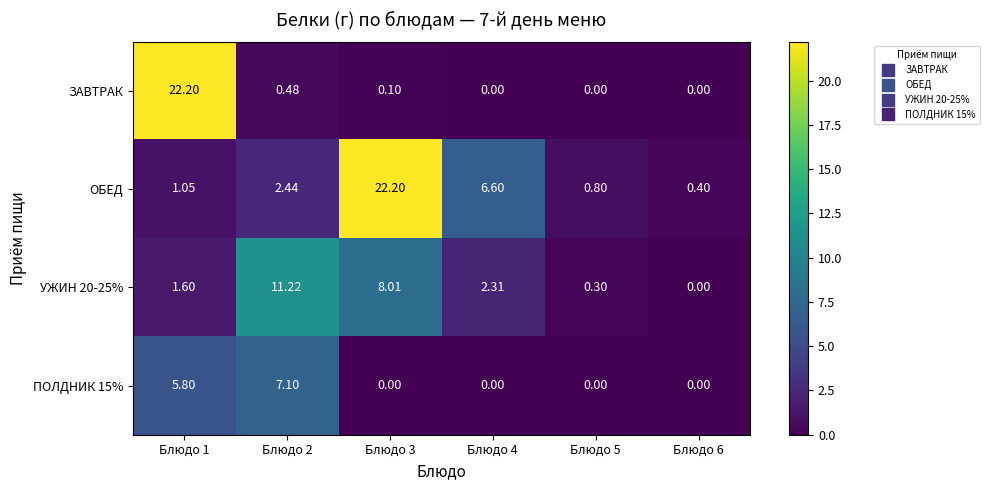

Is the value of ПОЛДНИК 15% at Блюдо 1 greater than the value of ЗАВТРАК at Блюдо 5?

Yes